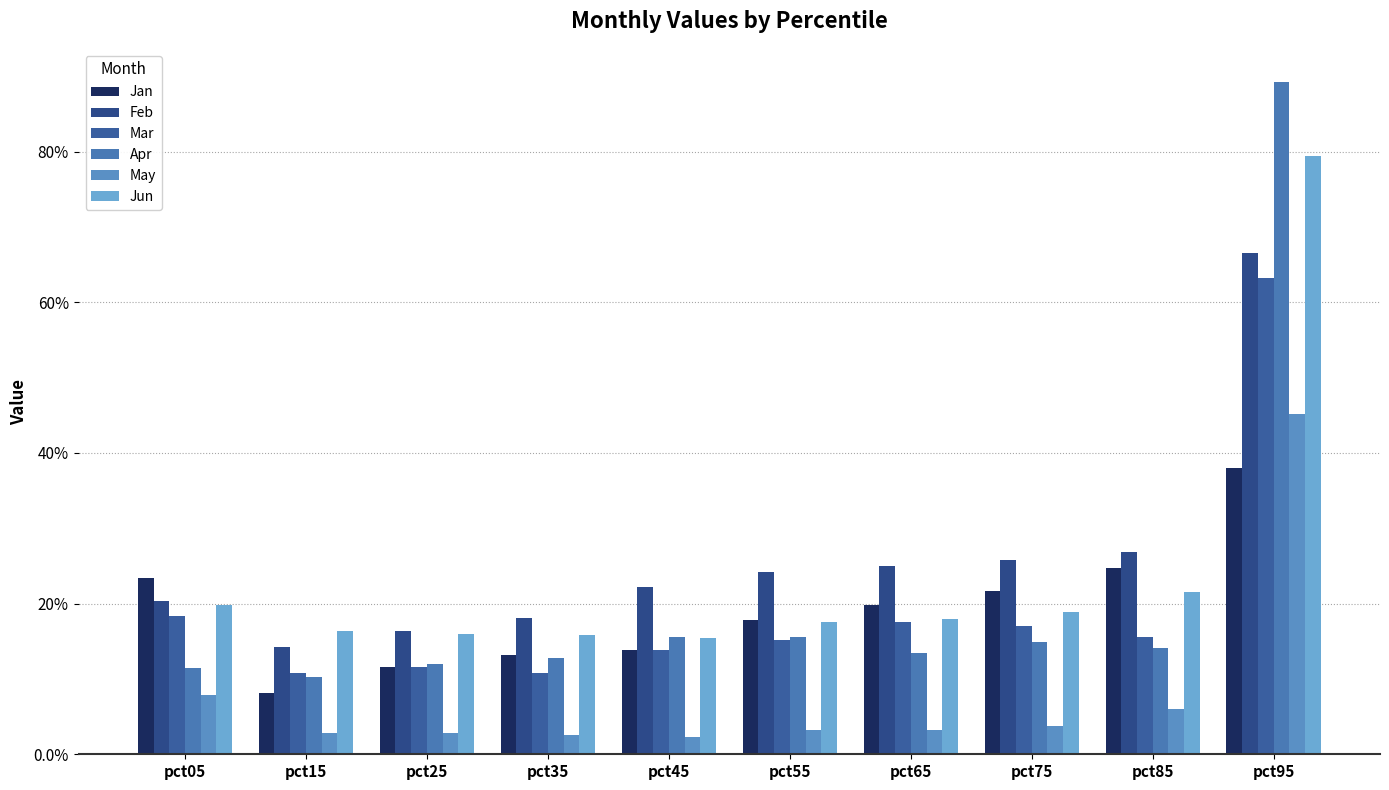

Reading left to right, list all the values displayed in this chart.

Jan: 0.2	0.1	0.1	0.1	0.1	0.2	0.2	0.2	0.2	0.4
Feb: 0.2	0.1	0.2	0.2	0.2	0.2	0.3	0.3	0.3	0.7
Mar: 0.2	0.1	0.1	0.1	0.1	0.2	0.2	0.2	0.2	0.6
Apr: 0.1	0.1	0.1	0.1	0.2	0.2	0.1	0.1	0.1	0.9
May: 0.1	0.0	0.0	0.0	0.0	0.0	0.0	0.0	0.1	0.5
Jun: 0.2	0.2	0.2	0.2	0.2	0.2	0.2	0.2	0.2	0.8